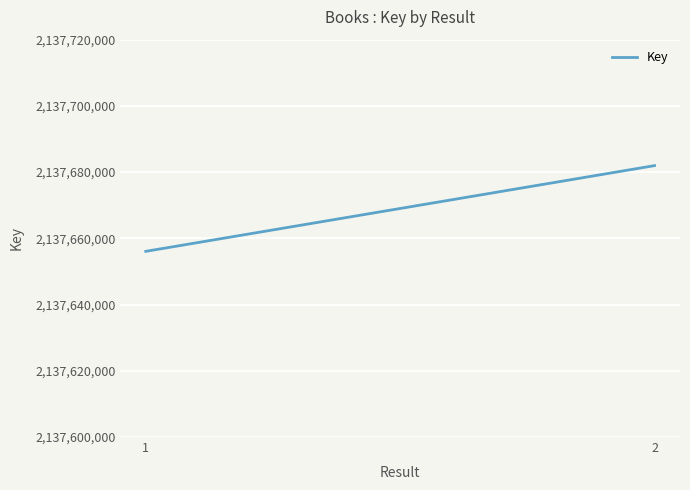

What is the difference between the values at 1 and 2?

25890